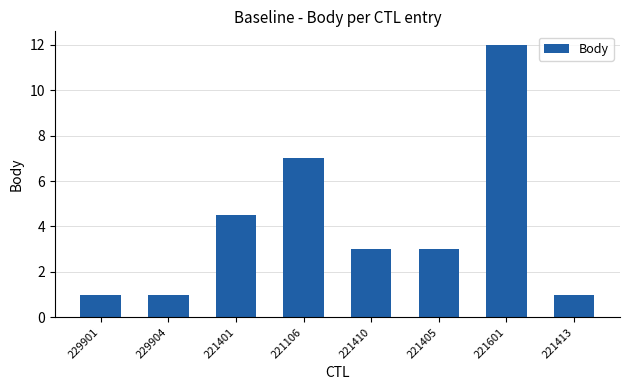

True or false: the data shows 1.4 at 229904.

False